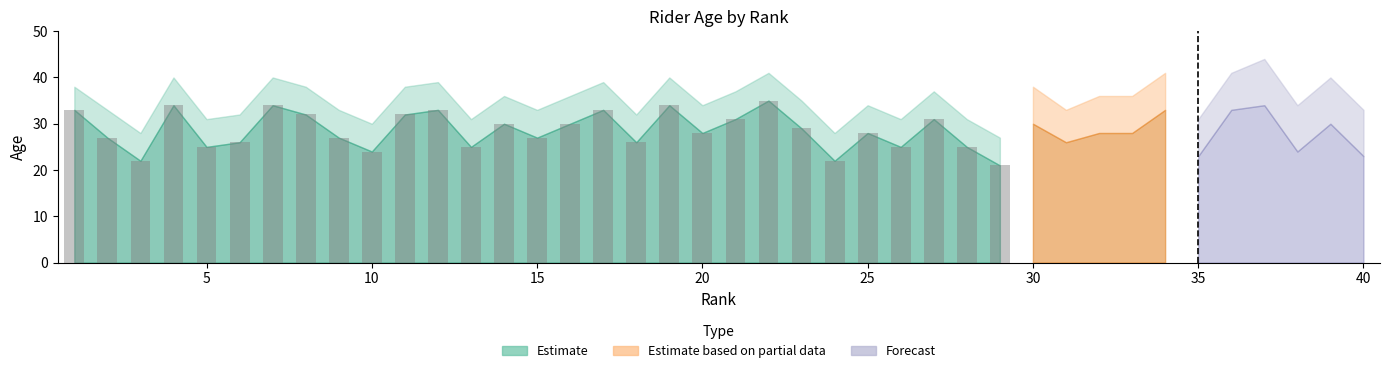

What is the difference between the maximum and minimum values?

14